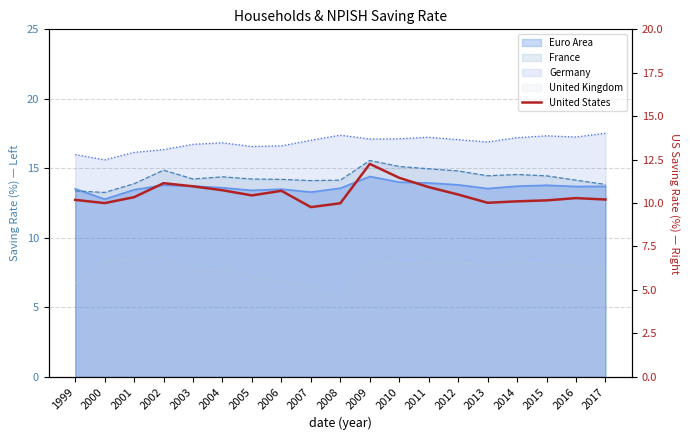

Reading right to left, list all the values displayed in this chart.

2017=10.2	2016=10.3	2015=10.2	2014=10.1	2013=10.0	2012=10.5	2011=10.9	2010=11.5	2009=12.3	2008=10.0	2007=9.8	2006=10.7	2005=10.4	2004=10.7	2003=11.0	2002=11.1	2001=10.3	2000=10.0	1999=10.2